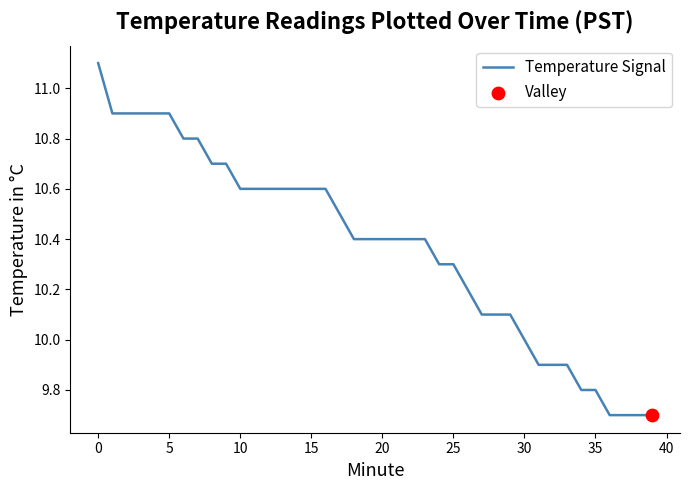

What is the difference between the maximum and minimum values?

1.4